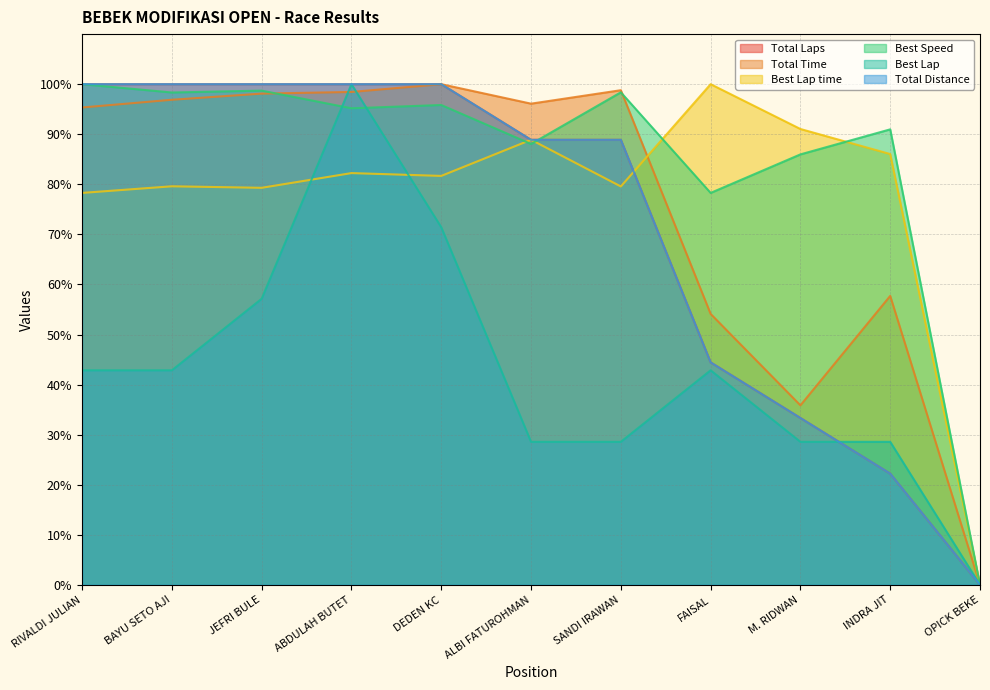

How many lines are shown in the chart?

6